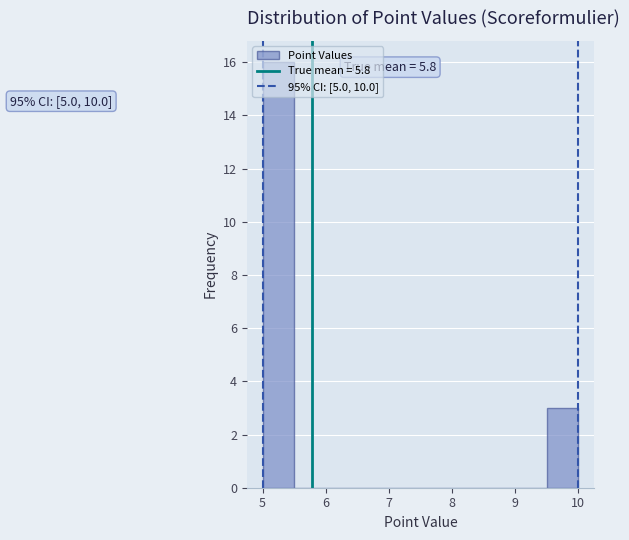

Over which range of the x-axis is the bar tallest?

5.0 to 5.5